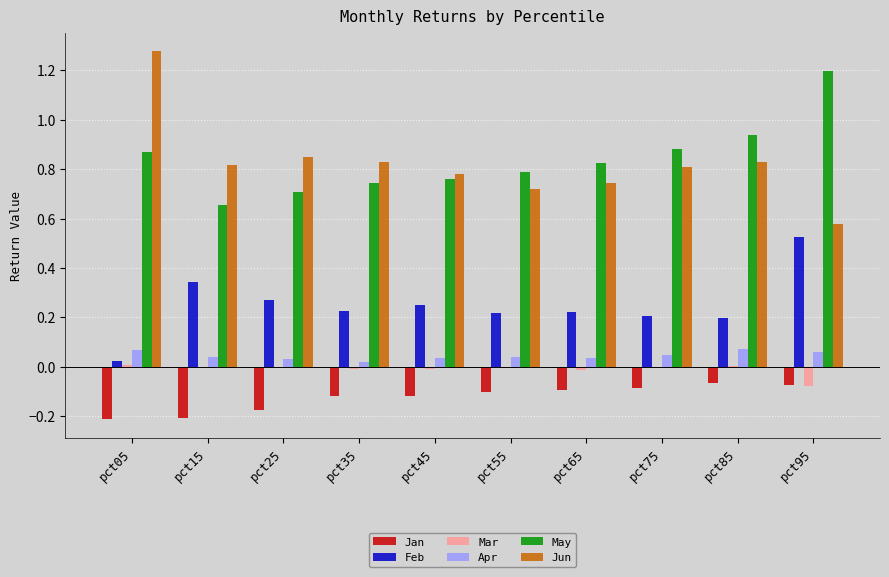

Which series changed the most between pct35 and pct85?

May